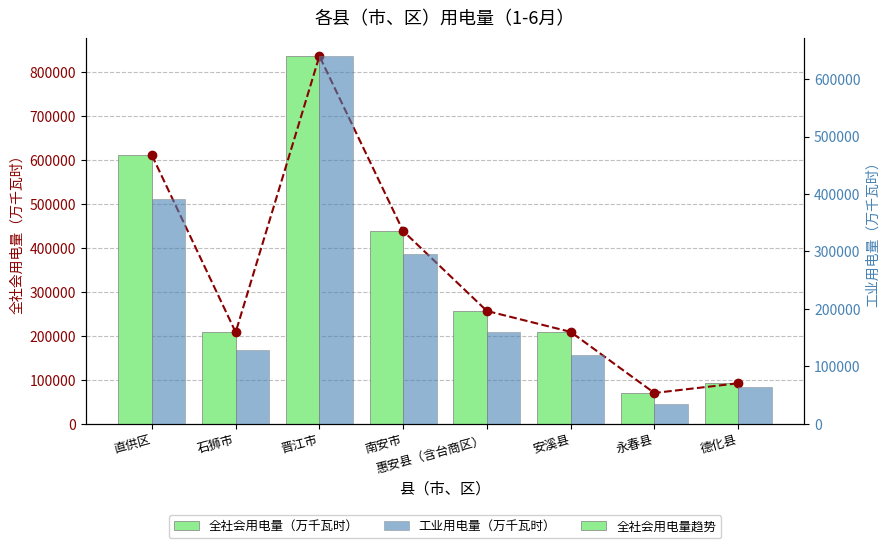

How many distinct data groups are displayed?

3